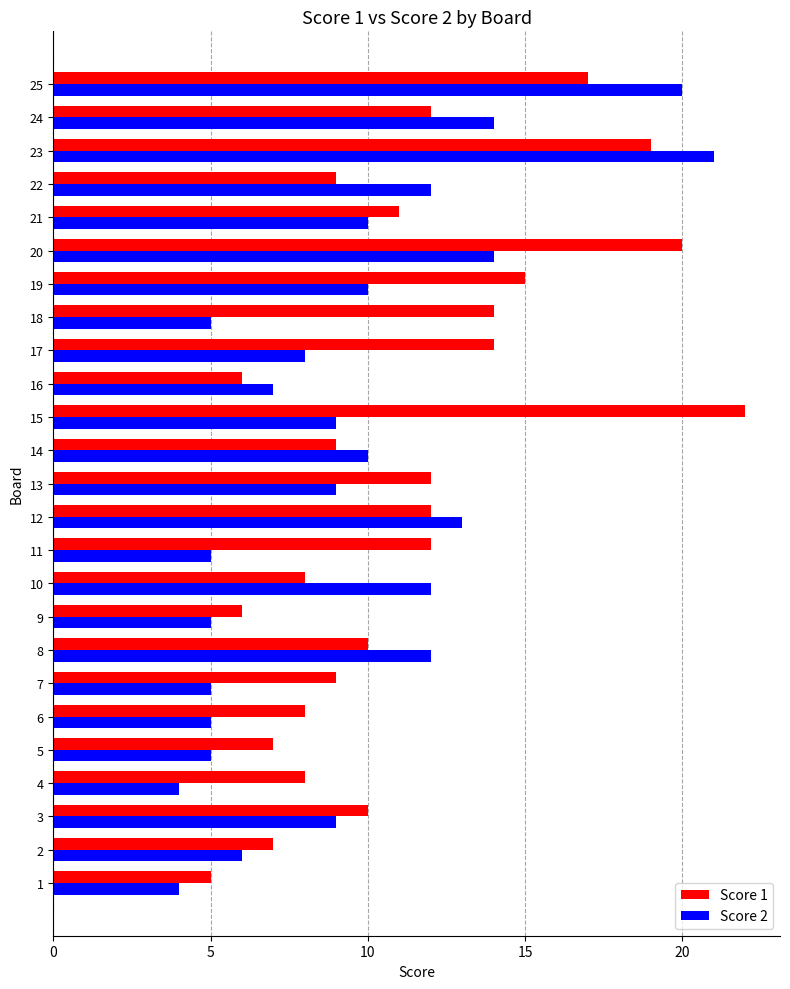

Count the number of categories in the chart.

25